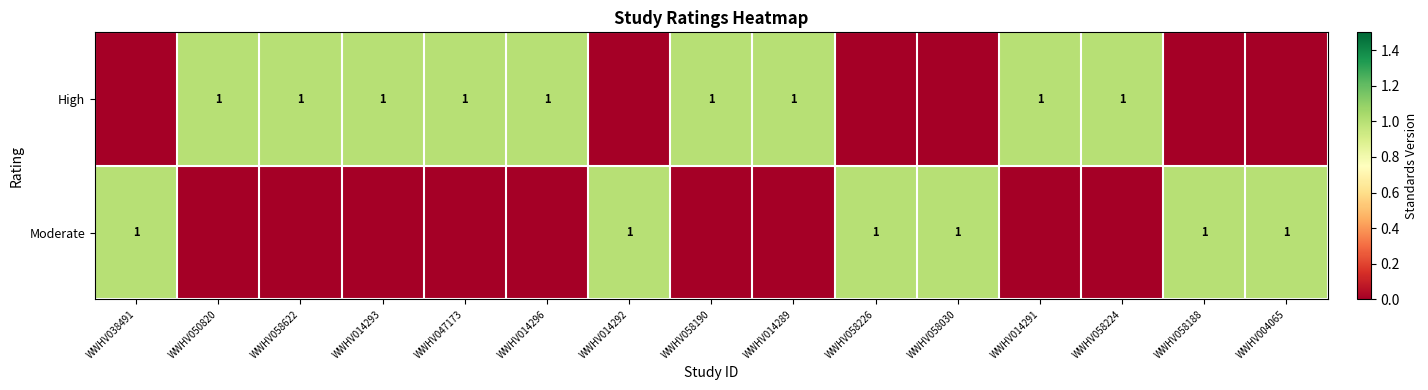

Is it true that High equals 0 at WWHV014289?

False